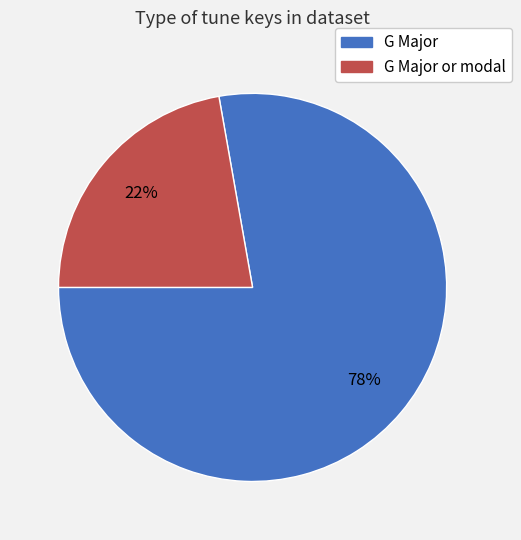

To the nearest percent, what is the difference between the largest and smallest slice percentages?

56%